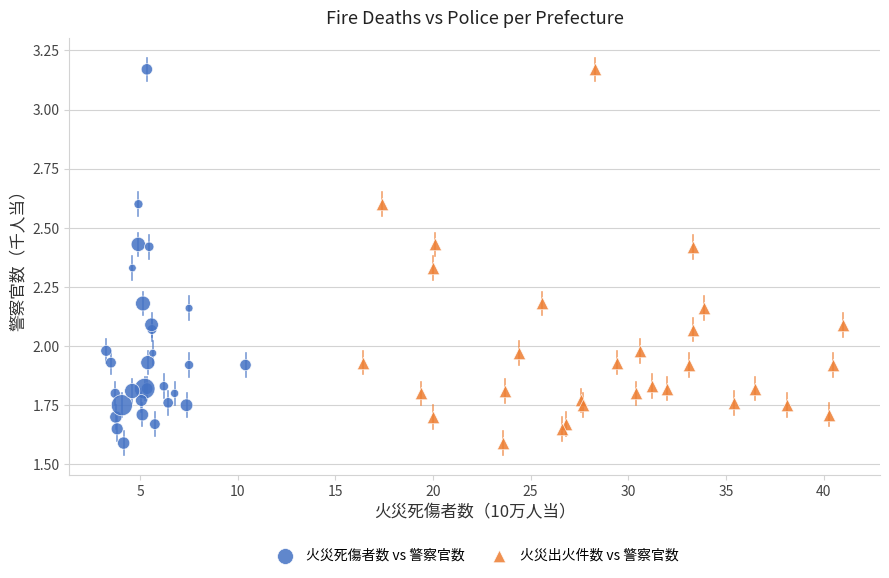

What are all the series names shown in the legend?

火災死傷者数 vs 警察官数, 火災出火件数 vs 警察官数